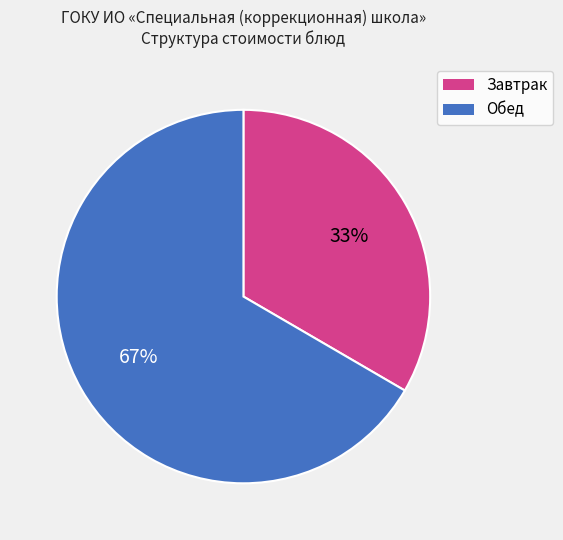

Count the number of slices in the pie.

2